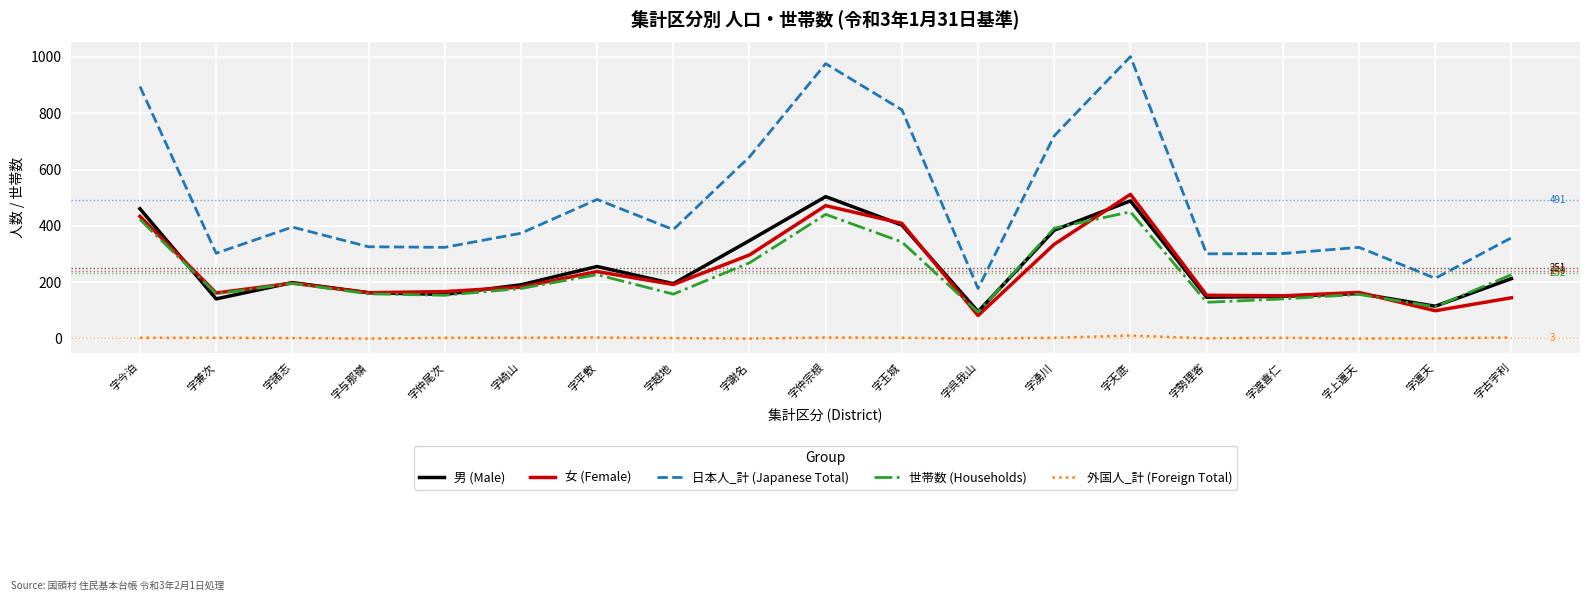

Which label corresponds to the largest value in the chart?

字天底